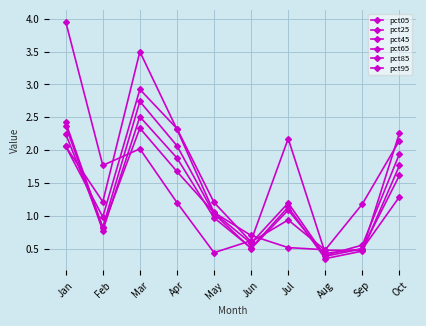

How many data points in pct25 are above 1?

6